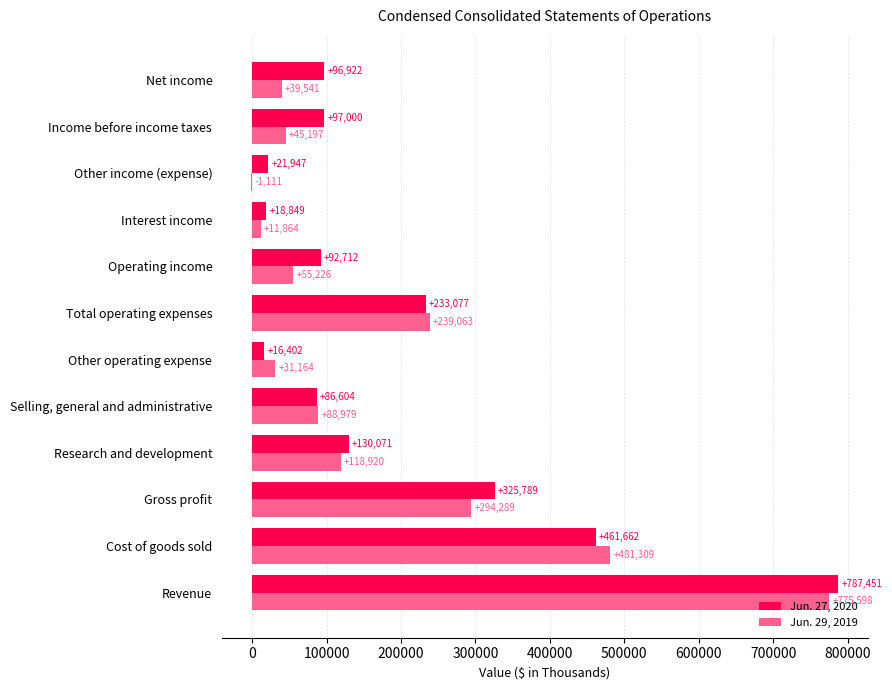

Which series changed the most between Cost of goods sold and Interest income?

Jun. 29, 2019